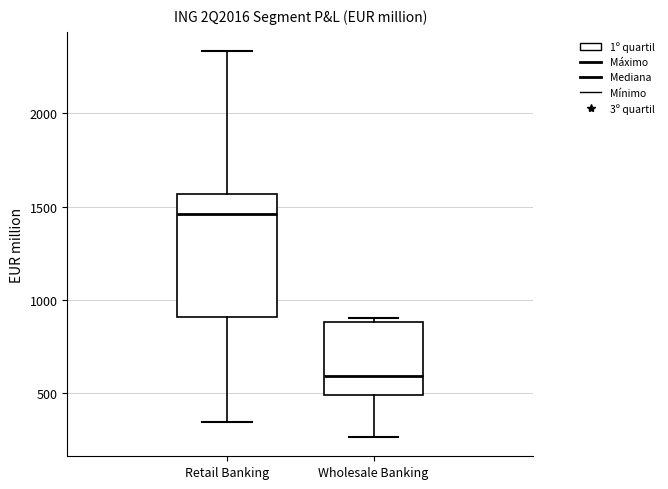

Reading left to right, transcribe this box plot: for each box, give where its median line is, the range the box spans, and where its two whiskers end, as read against the y-axis. The values are not printed on the chart, so give them approximately, as read against the axis.

Retail Banking: median 1450, box 900 to 1550, whiskers 350 to 2350
Wholesale Banking: median 600, box 500 to 900, whiskers 250 to 900 (just above the box's upper edge)